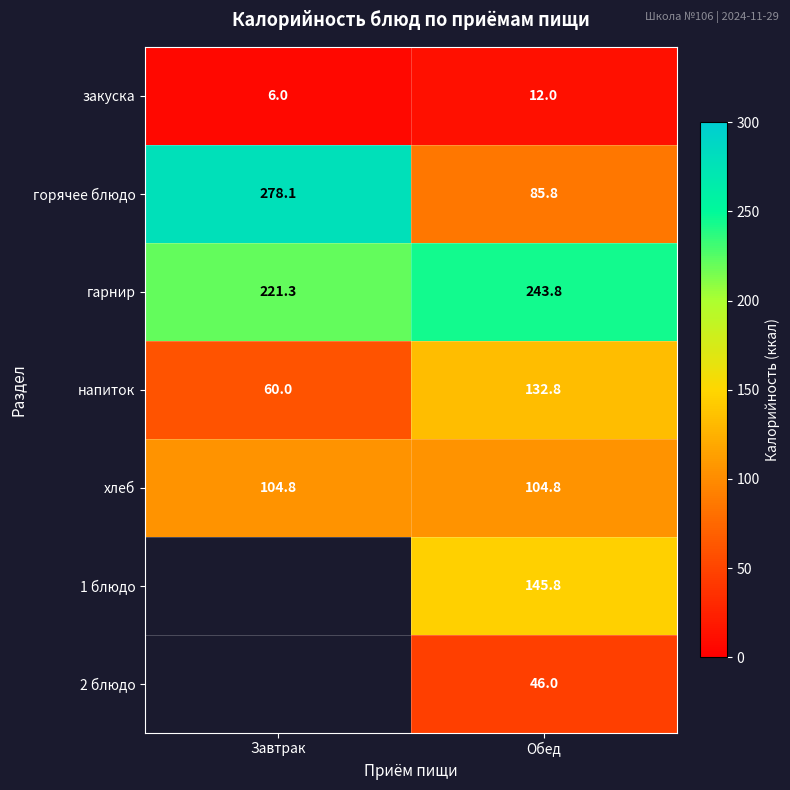

At which category is the sum across all series the highest?

Обед